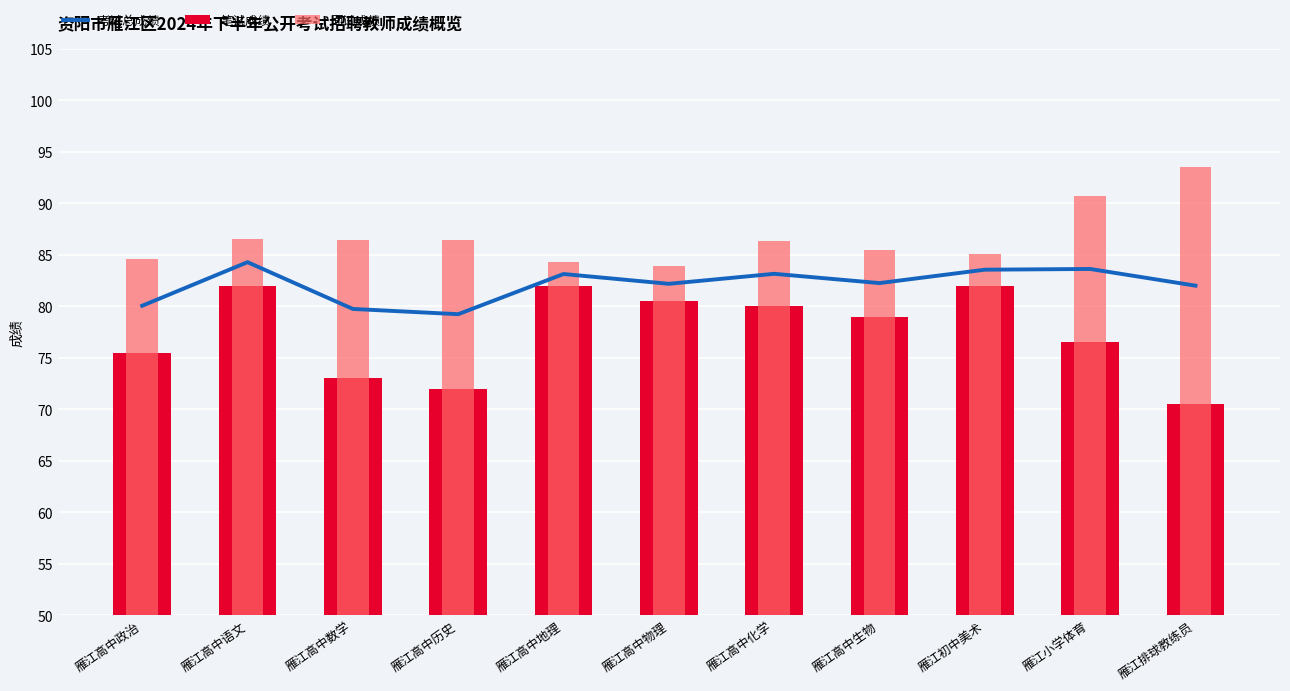

Which series has the largest total across all categories?

面试成绩